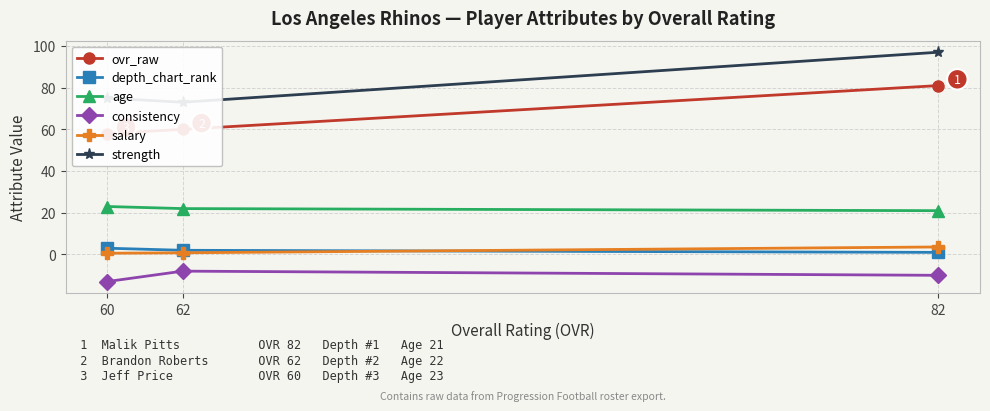

Rank the series by their maximum value, from lowest to highest.

consistency, depth_chart_rank, salary, age, ovr_raw, strength